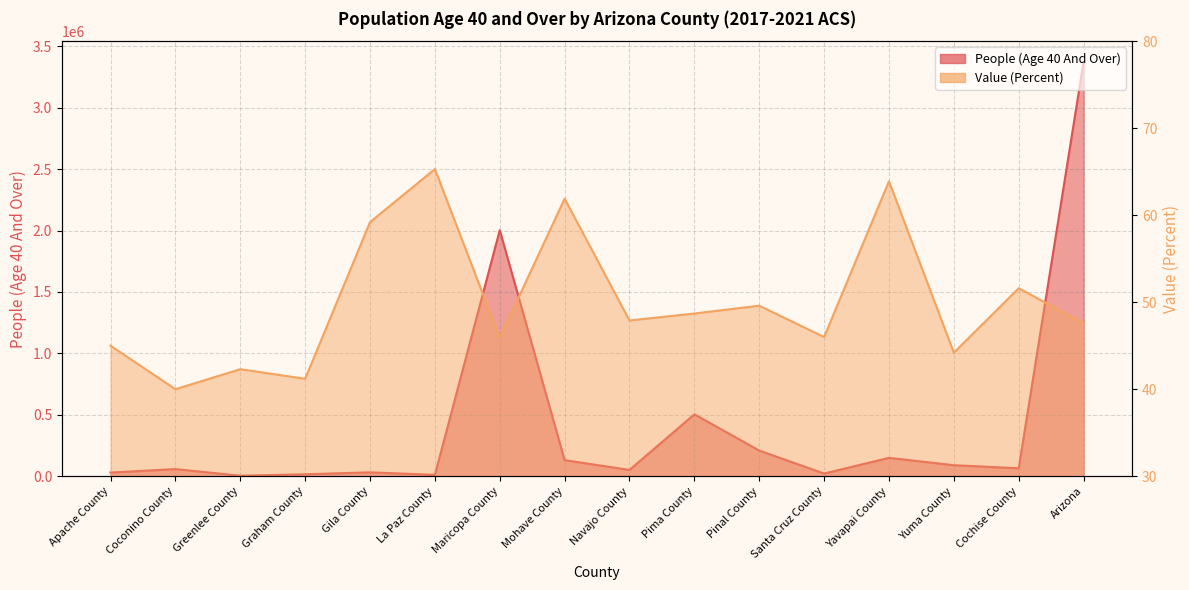

What is the total value across all series at Gila County?

31535.2